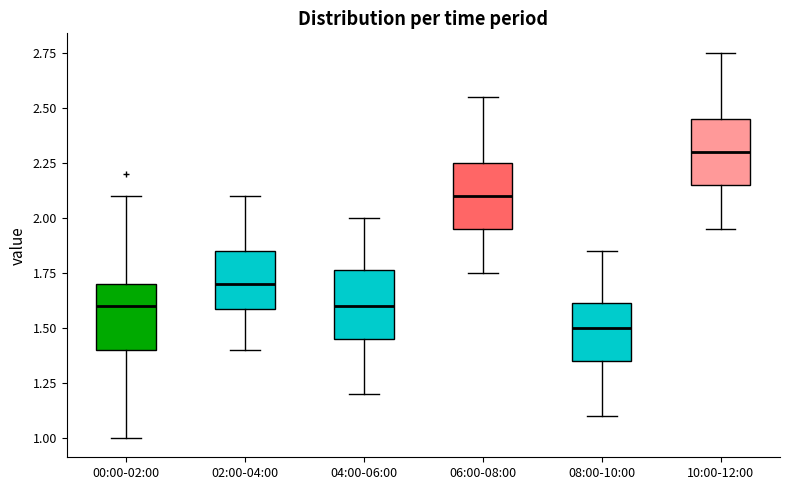

Reading left to right, transcribe this box plot: for each box, give where its median line is, the range the box spans, and where its two whiskers end, as read against the y-axis. The values are not printed on the chart, so give them approximately, as read against the axis.

00:00-02:00: median 1.60, box 1.40 to 1.70, whiskers 1.00 to 2.10
02:00-04:00: median 1.70, box 1.60 to 1.85, whiskers 1.40 to 2.10
04:00-06:00: median 1.60, box 1.45 to 1.75, whiskers 1.20 to 2.00
06:00-08:00: median 2.10, box 1.95 to 2.25, whiskers 1.75 to 2.55
08:00-10:00: median 1.50, box 1.35 to 1.60, whiskers 1.10 to 1.85
10:00-12:00: median 2.30, box 2.15 to 2.45, whiskers 1.95 to 2.75